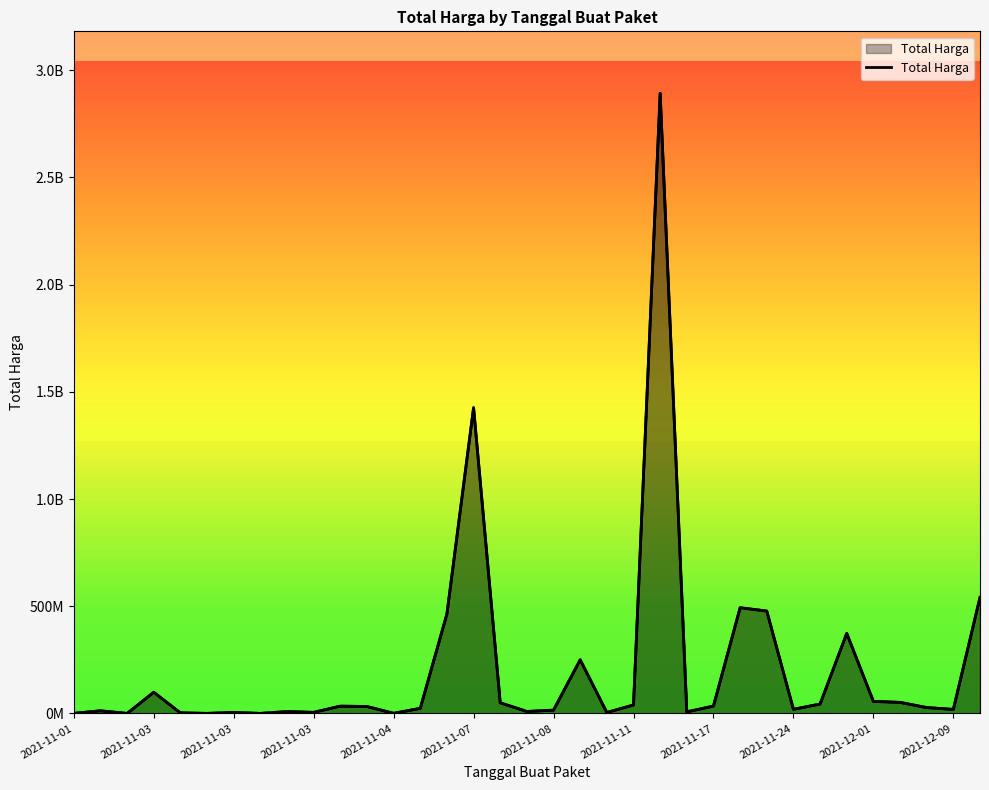

What is the change in value from 2021-11-17 to 31?

+42858500